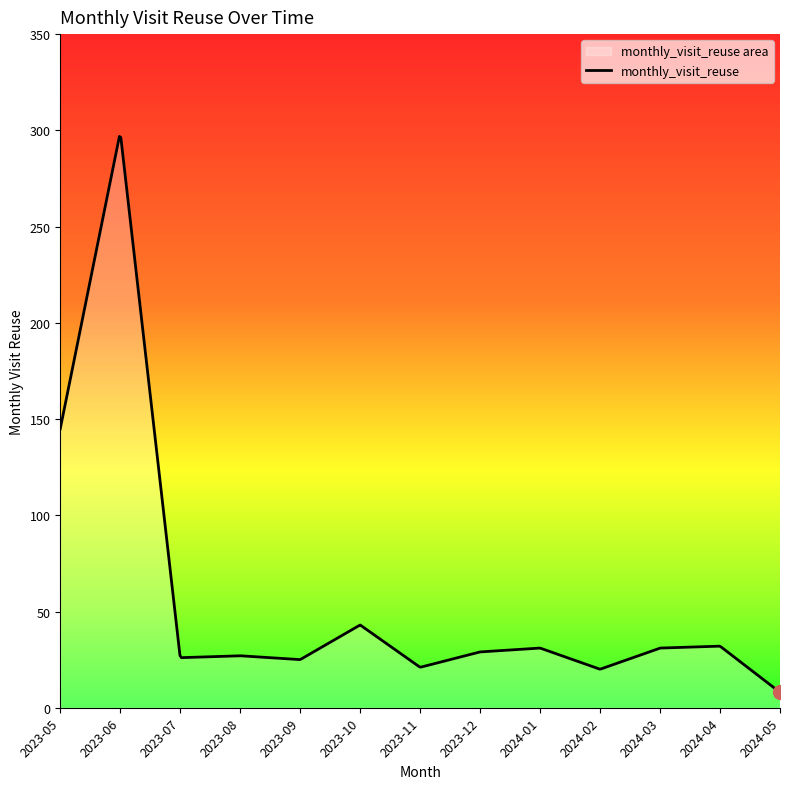

What is the label of the 1st point from the left?

2023-05